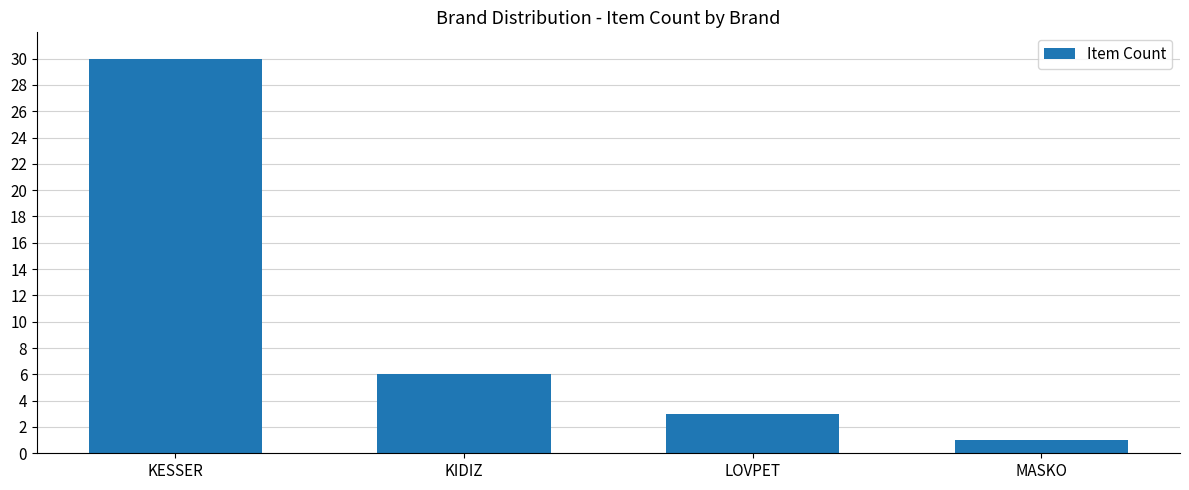

Approximately how many times larger is the value at KESSER compared to MASKO?

30.0